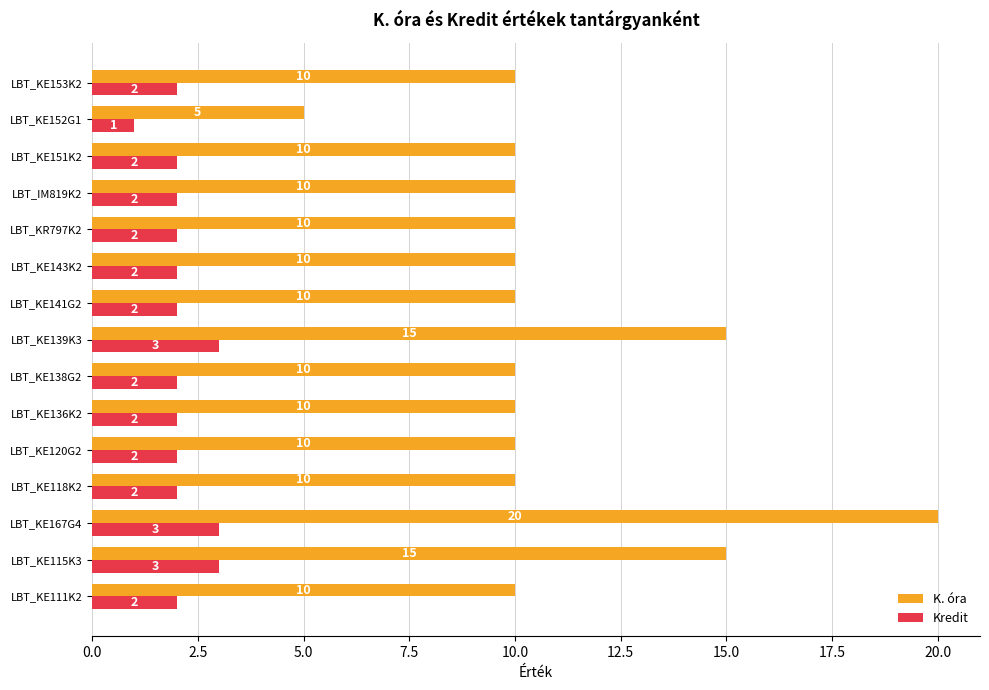

At which category is the sum across all series the highest?

LBT_KE167G4